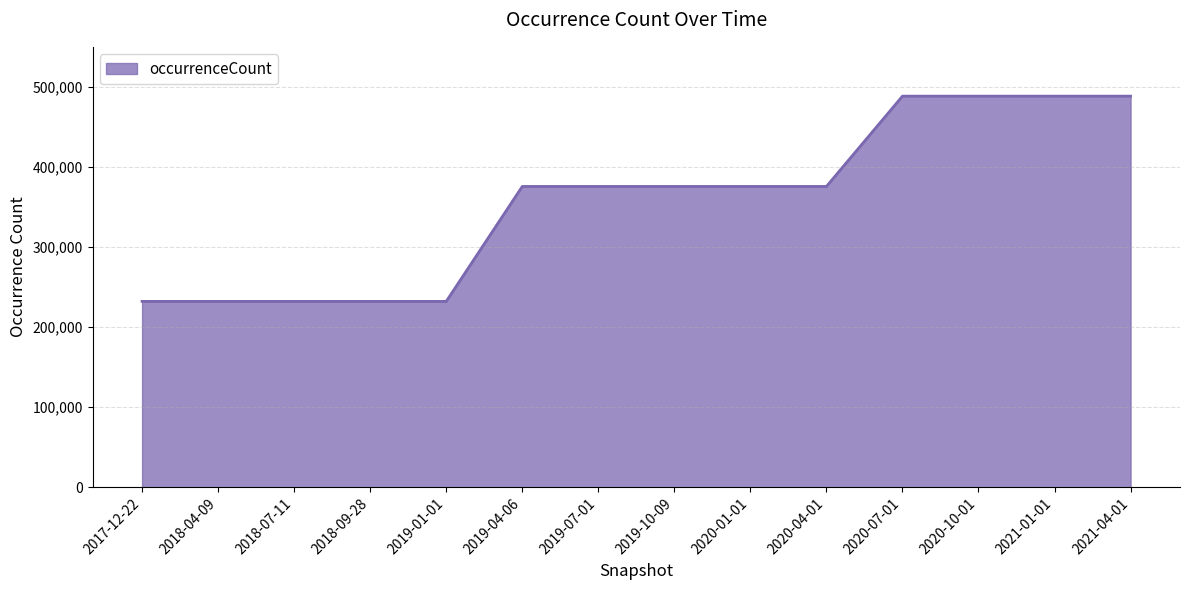

What is the maximum value shown in the chart?

488421